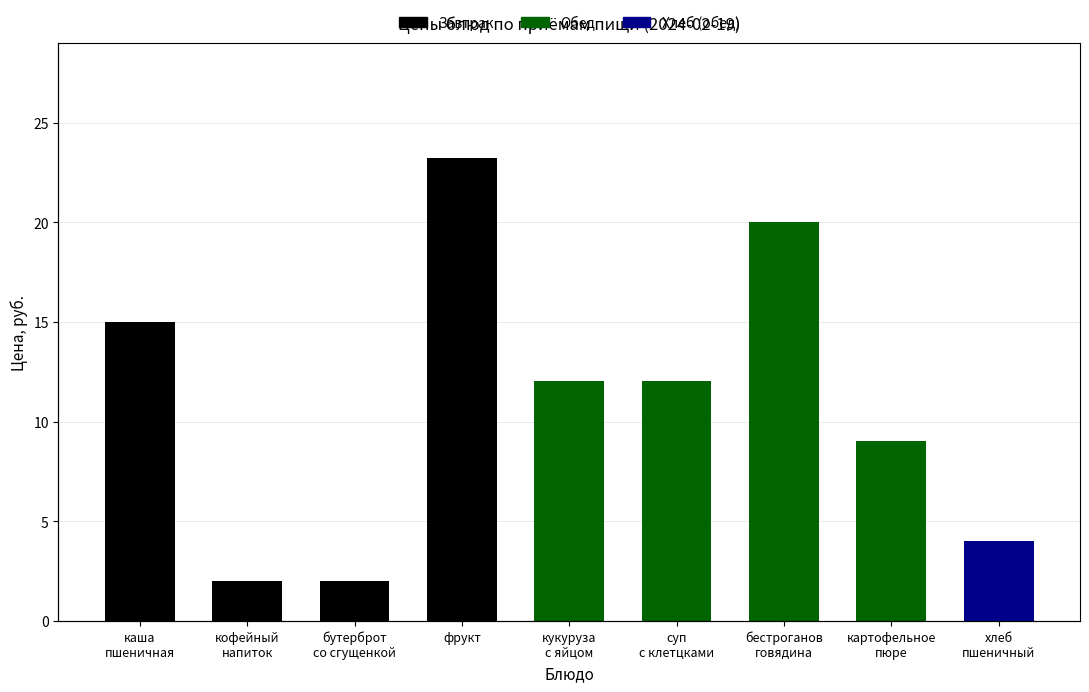

What is the difference between the maximum and minimum values in the Завтрак series?

21.2